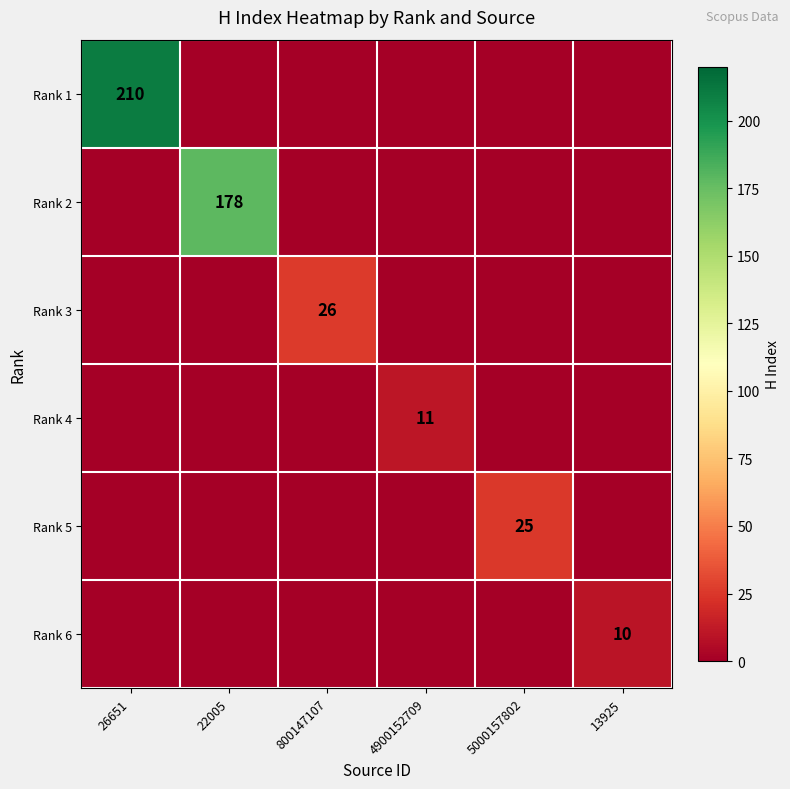

Is it true that Rank 6 equals 10 at 13925?

True